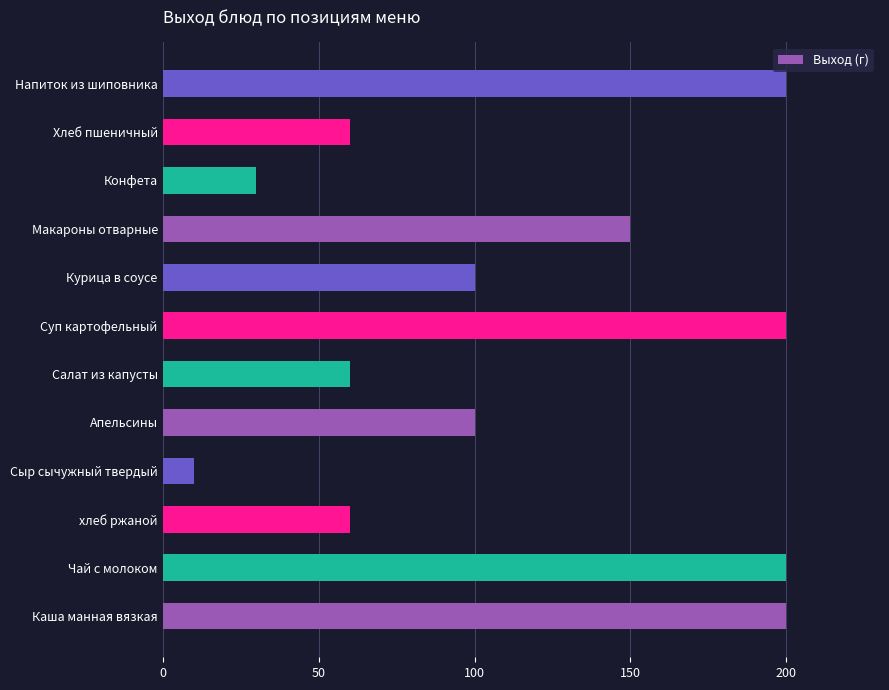

Reading bottom to top, extract all data points from this chart.

200	200	60	10	100	60	200	100	150	30	60	200